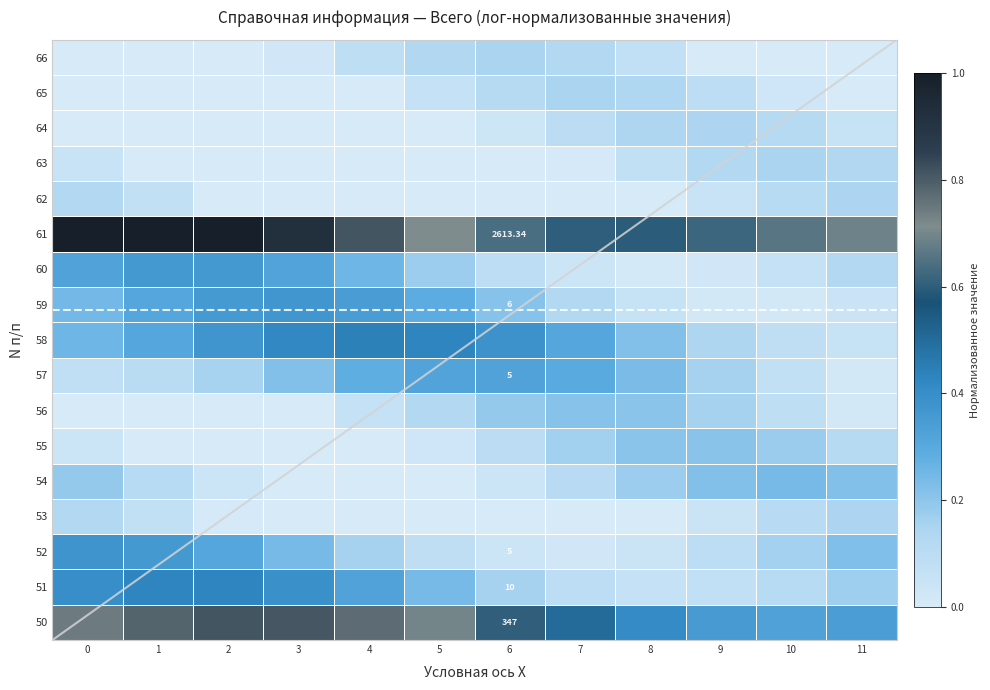

The value of 59 at 10 is 0.0. True or false?

False